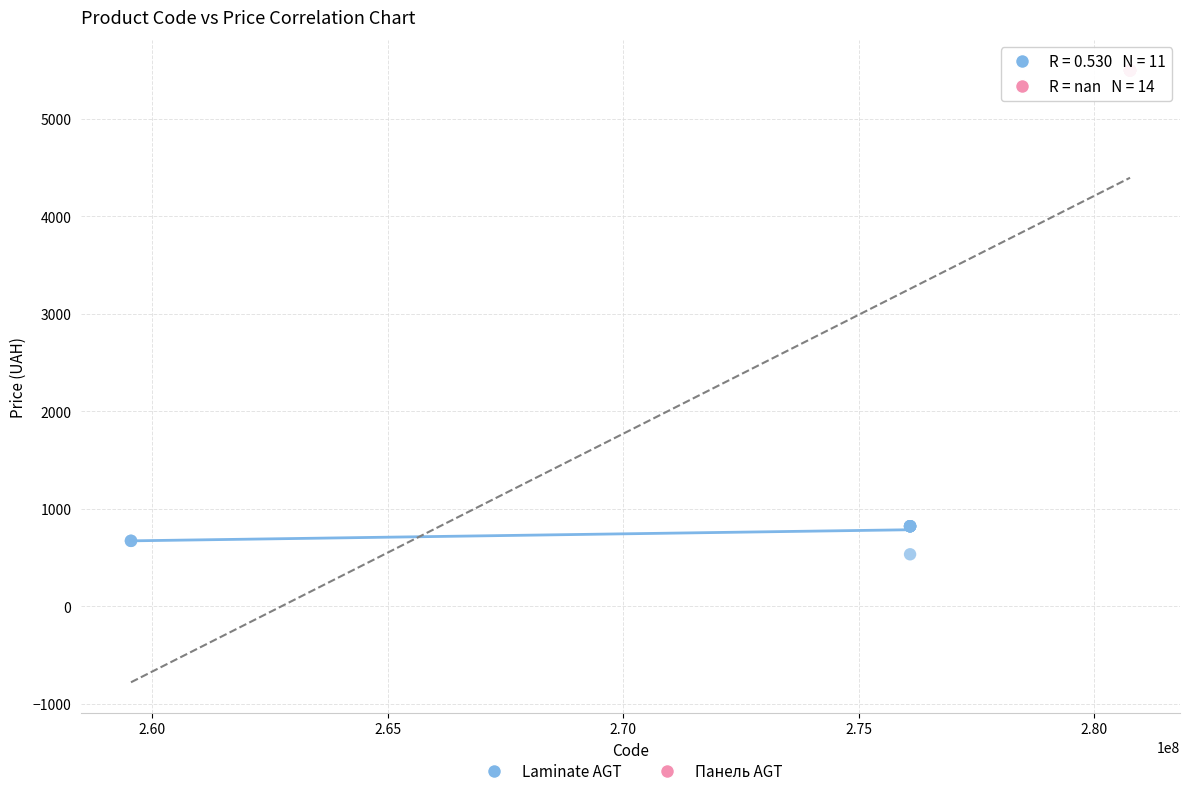

Which series contains the lowest Y value?

Laminate AGT